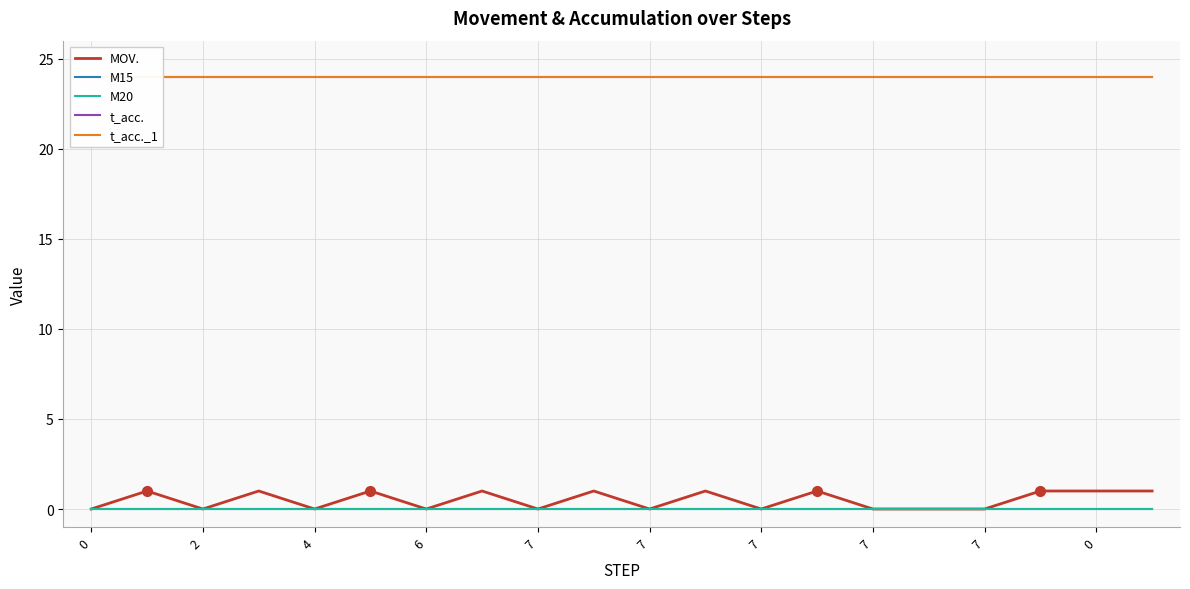

How many MOV. values are between 0 and 1?

20